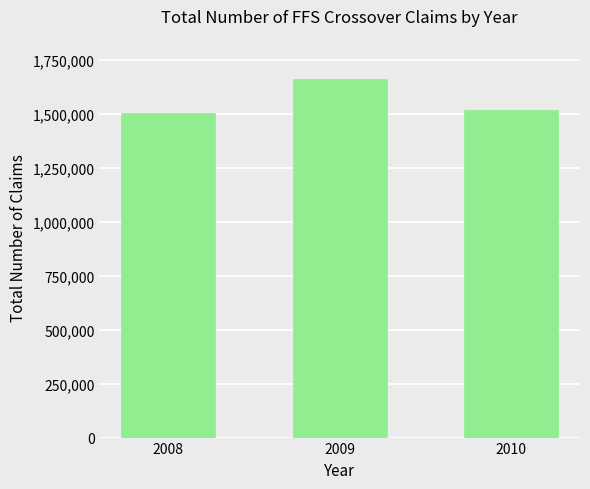

True or false: the data shows 1516525 at 2010.

True